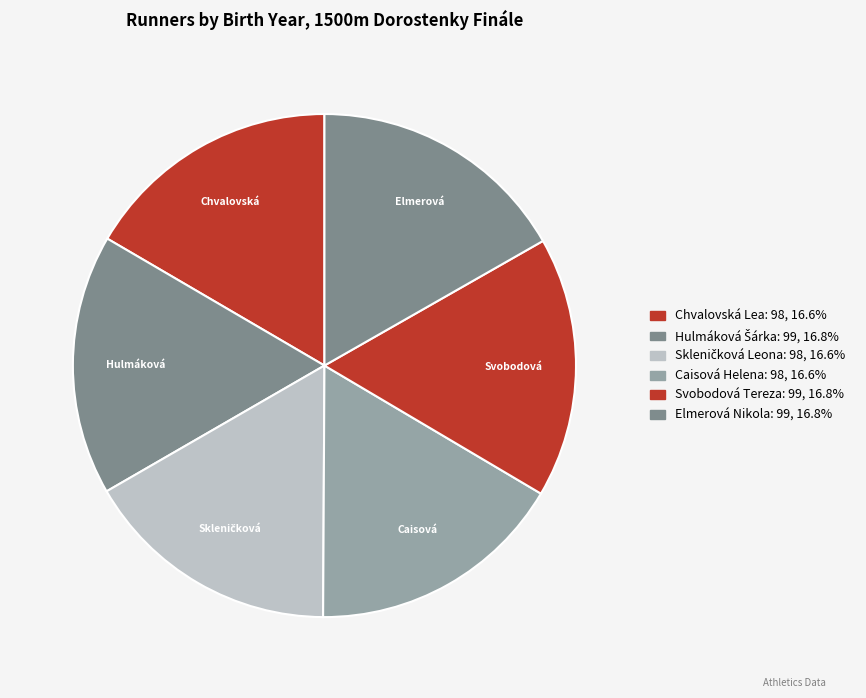

How many slices are in this pie chart?

6